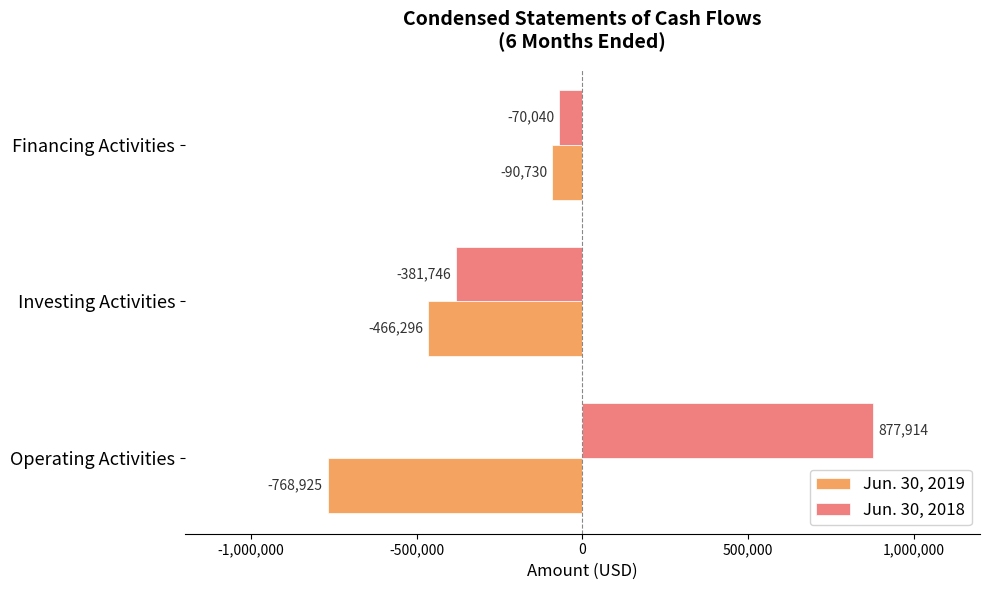

How many Jun. 30, 2019 values are between -768925 and -90730?

3